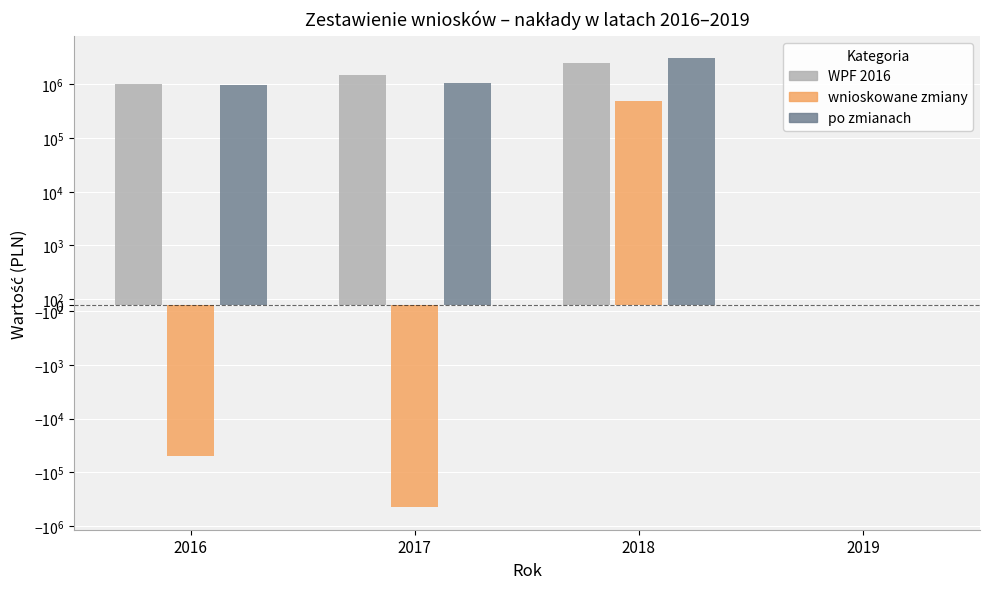

How many distinct data groups are displayed?

3